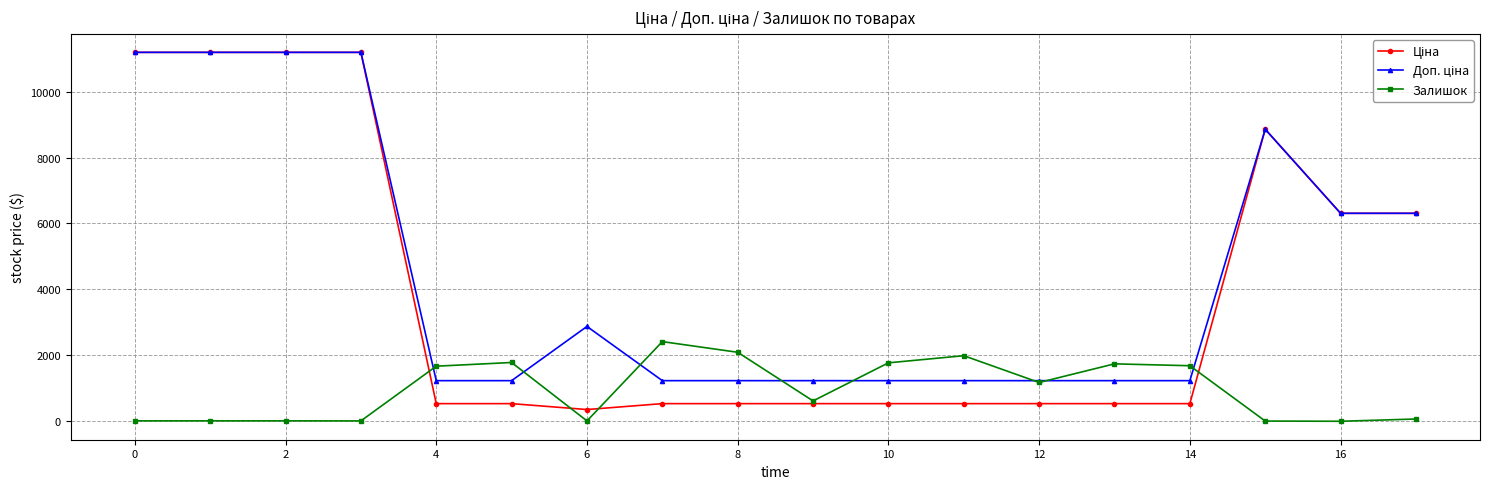

At how many categories does at least one series exceed 10261?

4